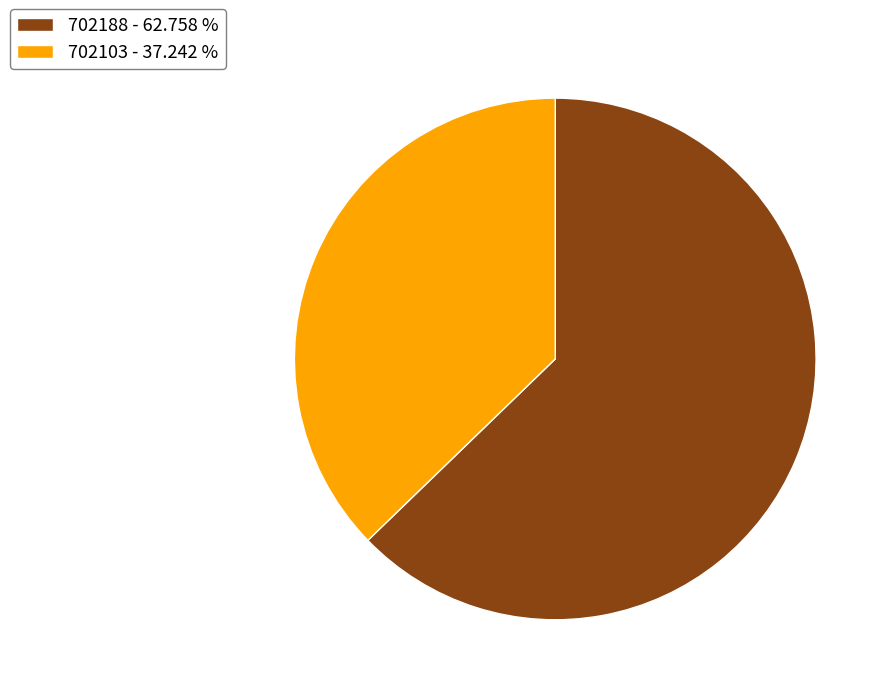

What is the majority slice?

702188